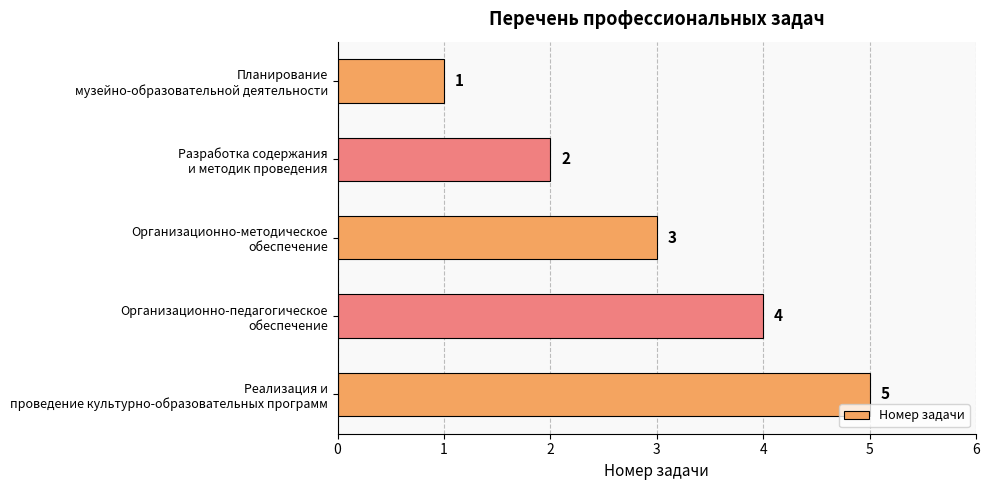

What is the minimum value shown in the chart?

1